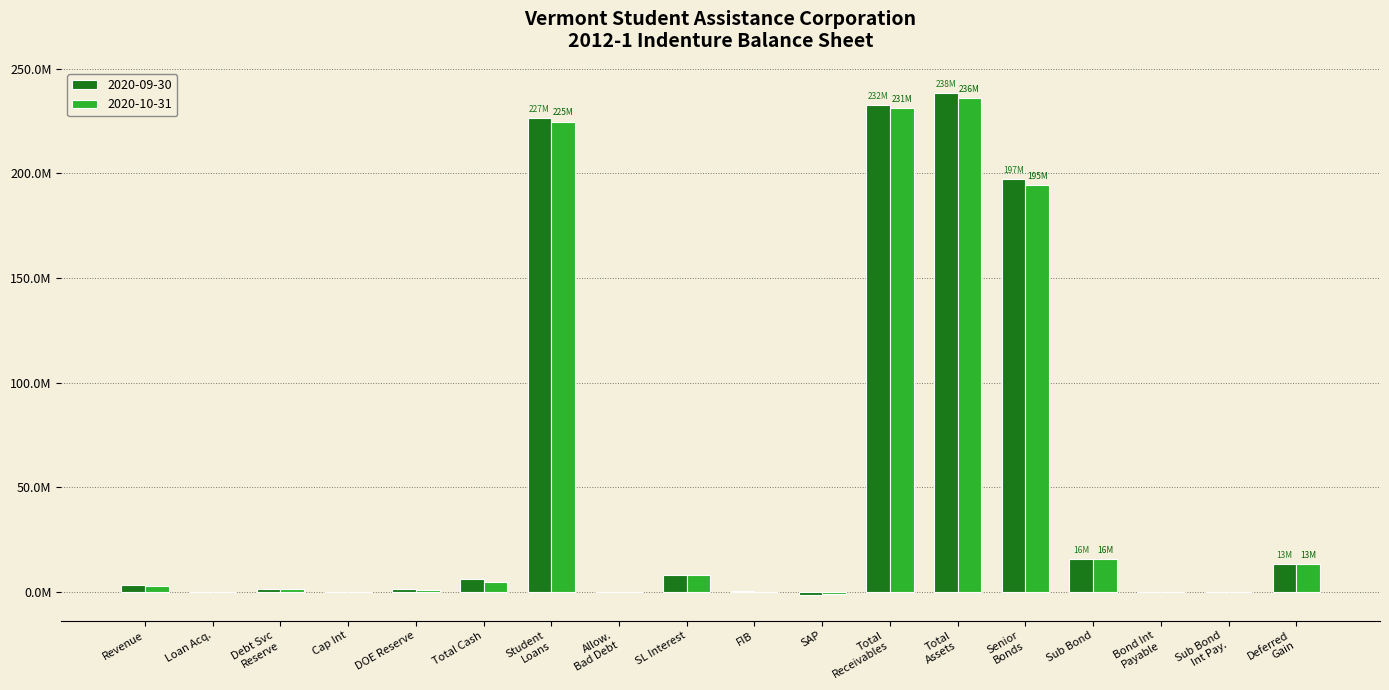

What are all the series names shown in the legend?

2020-09-30, 2020-10-31